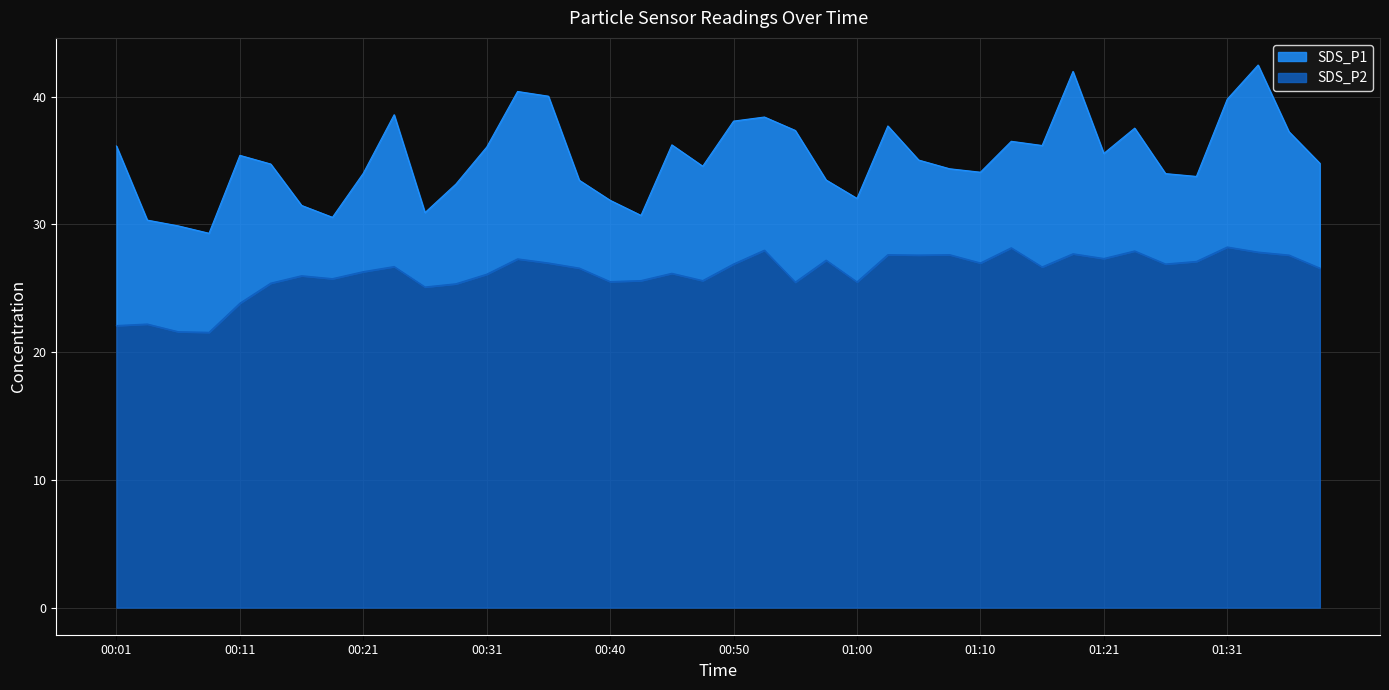

Is the value of SDS_P2 at 01:05 greater than the value of SDS_P1 at 01:23?

No